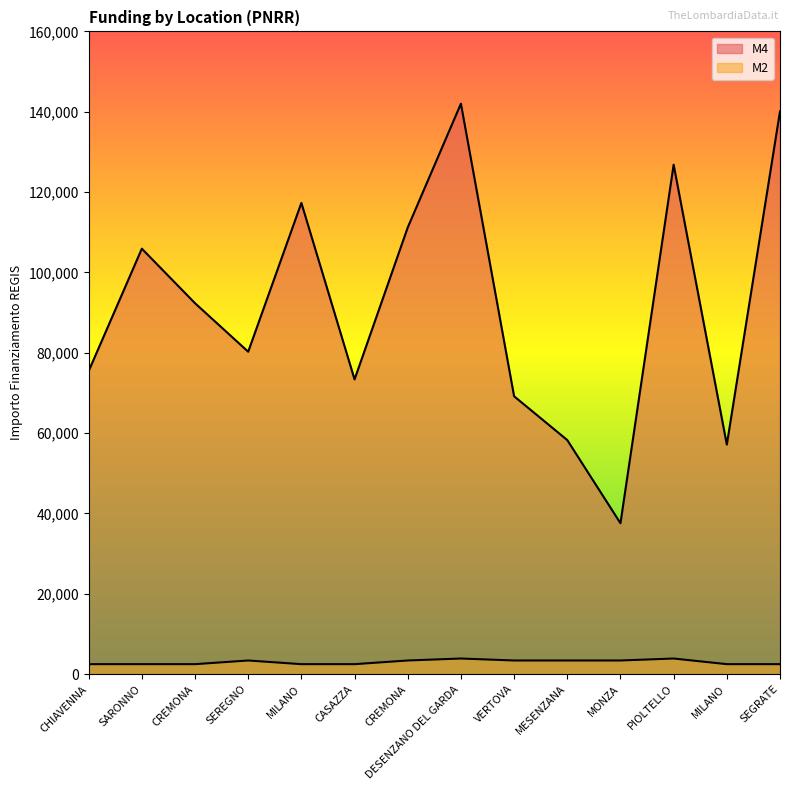

Rank the series by their average value, from lowest to highest.

M2, M4